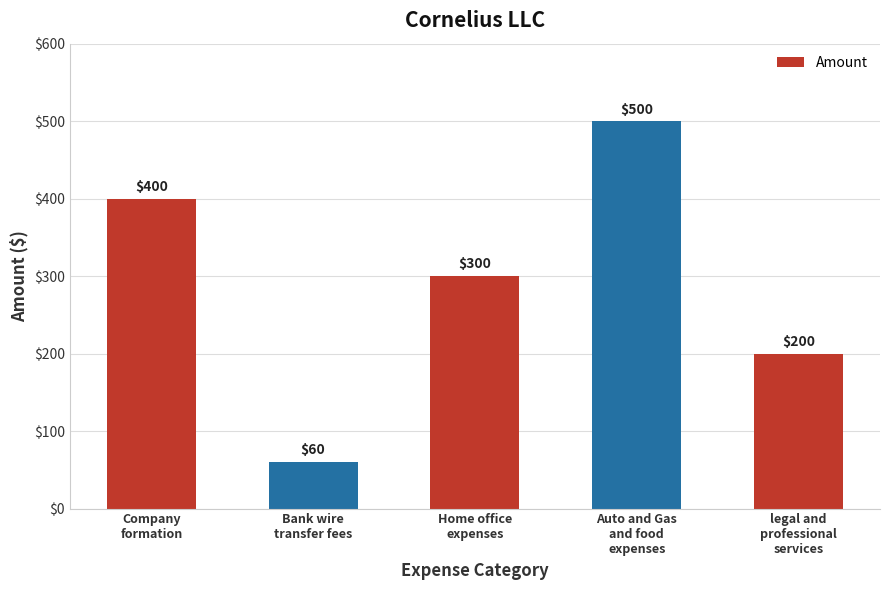

How many data points are less than 300?

2